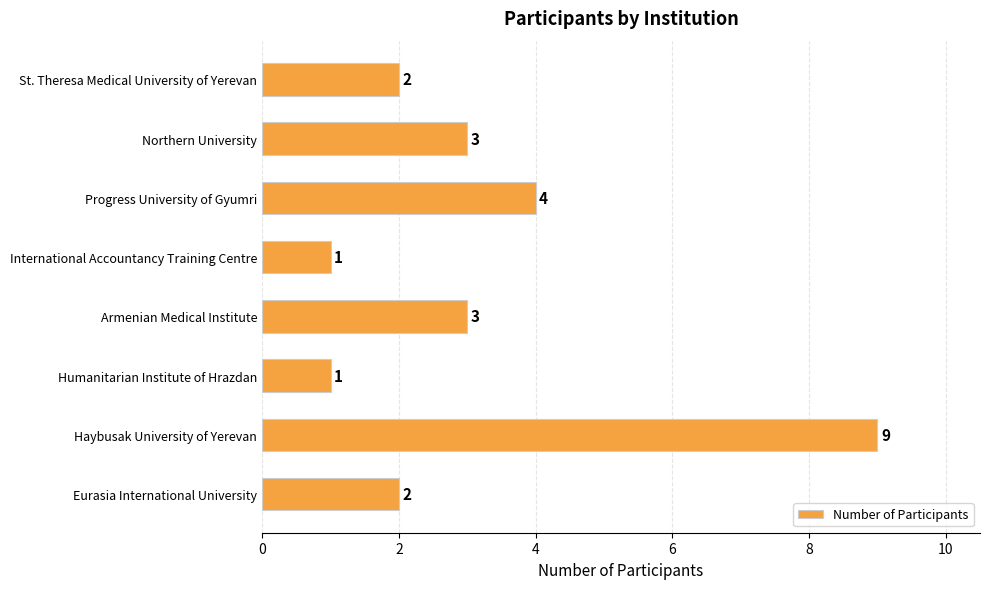

The value at Armenian Medical Institute is 3. True or false?

True